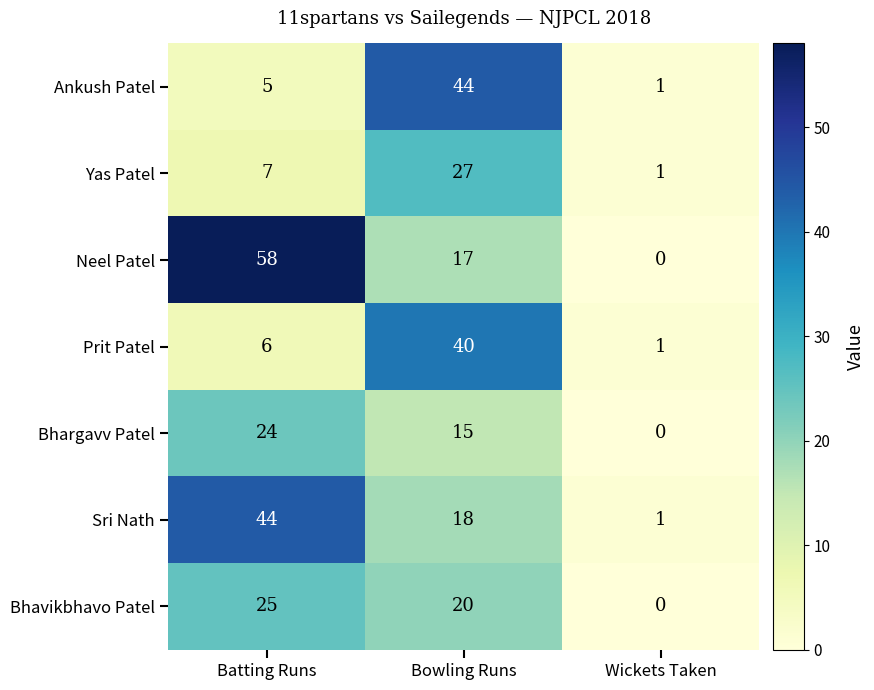

What value does the Yas Patel series have at Batting Runs?

7